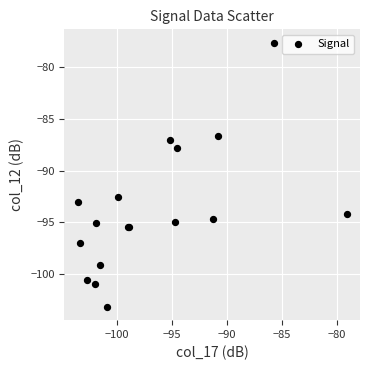

What Y value in the scatter plot is closest to -90?

-87.8